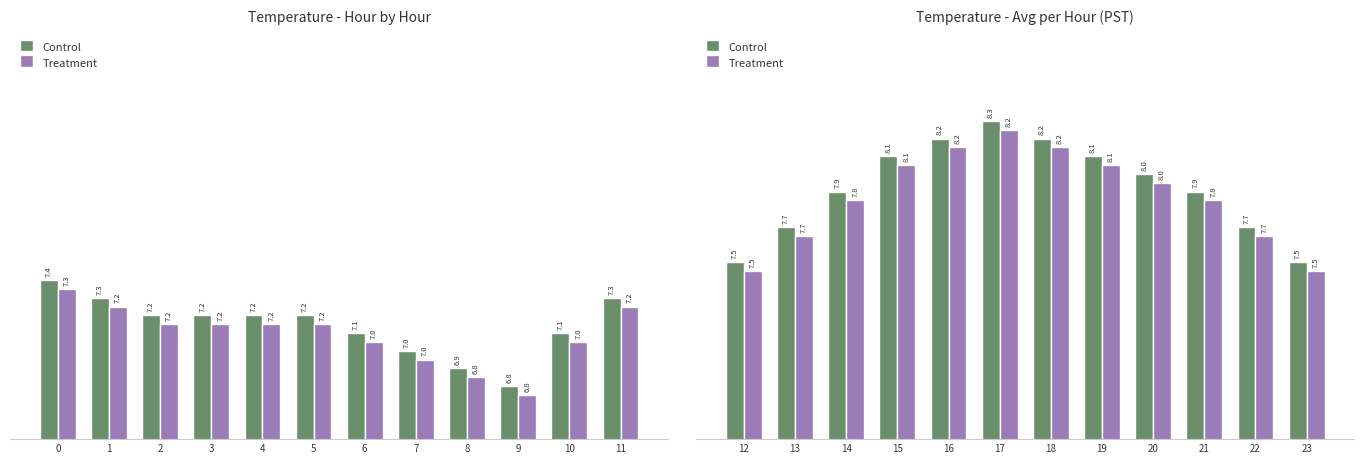

At 15, list the series in order from largest to smallest.

Control, Treatment